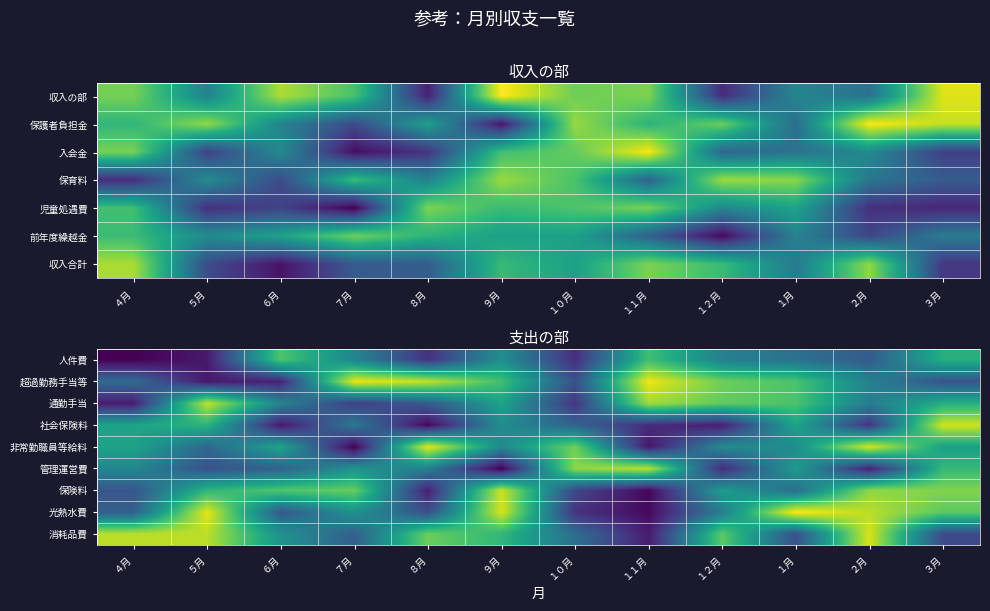

What is the total value across all series at ４月?

3.6